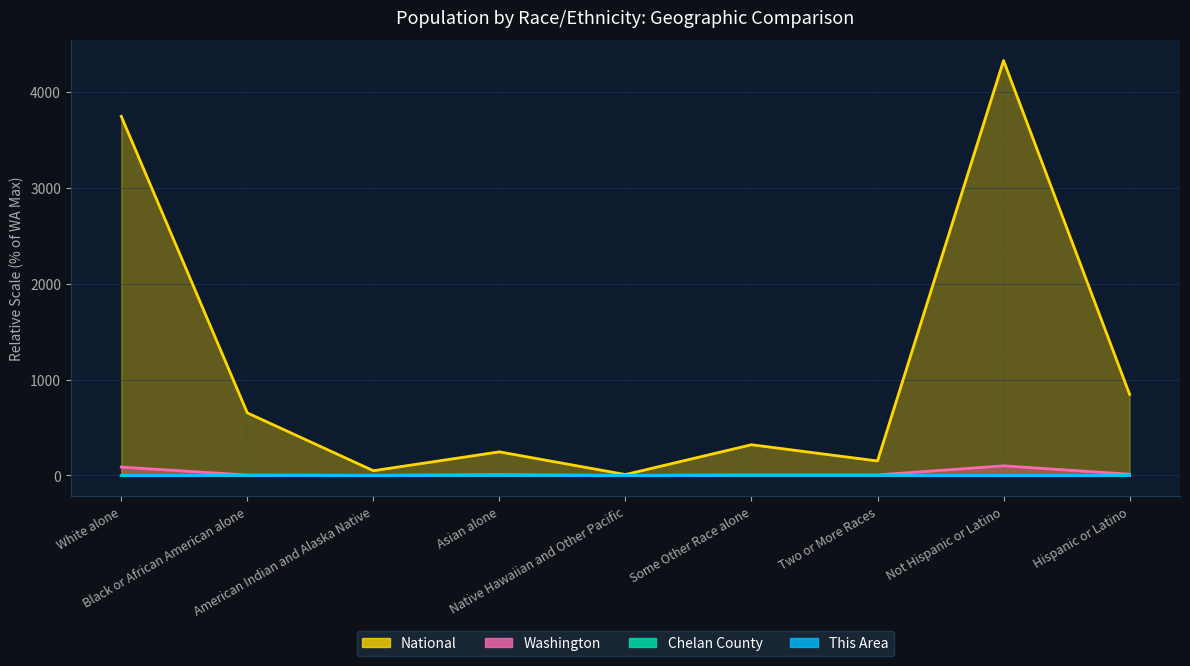

True or false: National and Chelan County cross at least once.

False